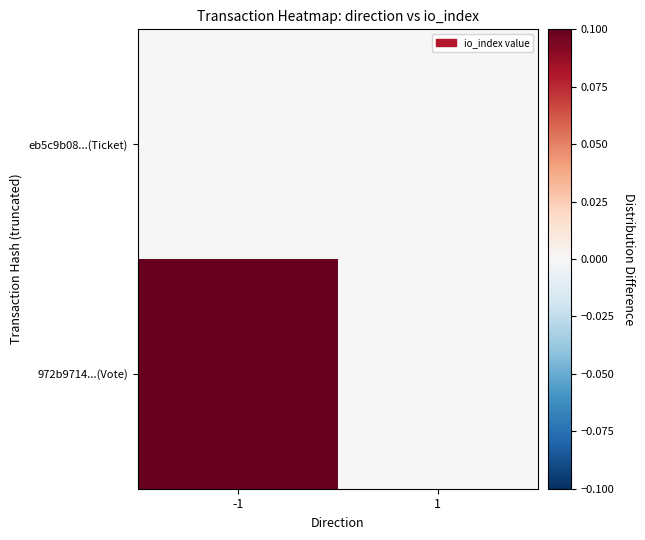

At 1, list the series in order from smallest to largest.

972b9714...(Vote), eb5c9b08...(Ticket)